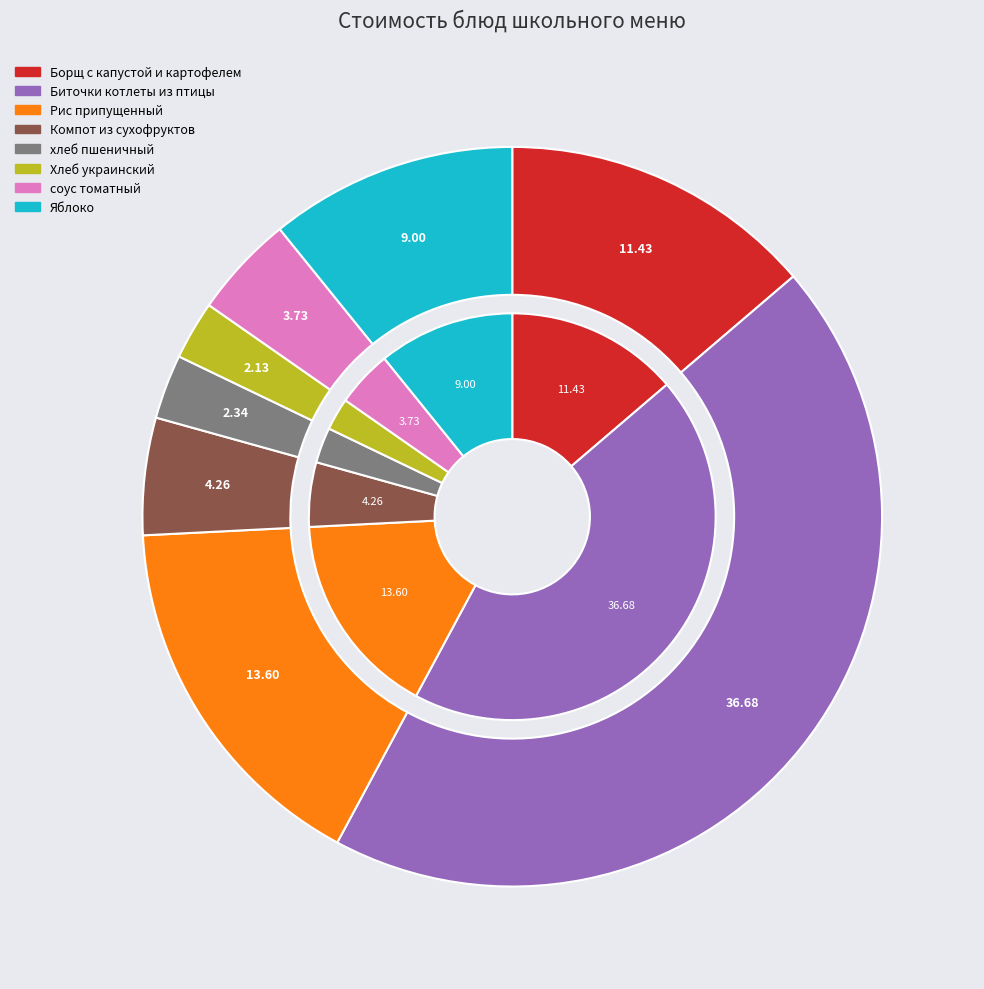

To the nearest percent, what is the average slice percentage?

12%